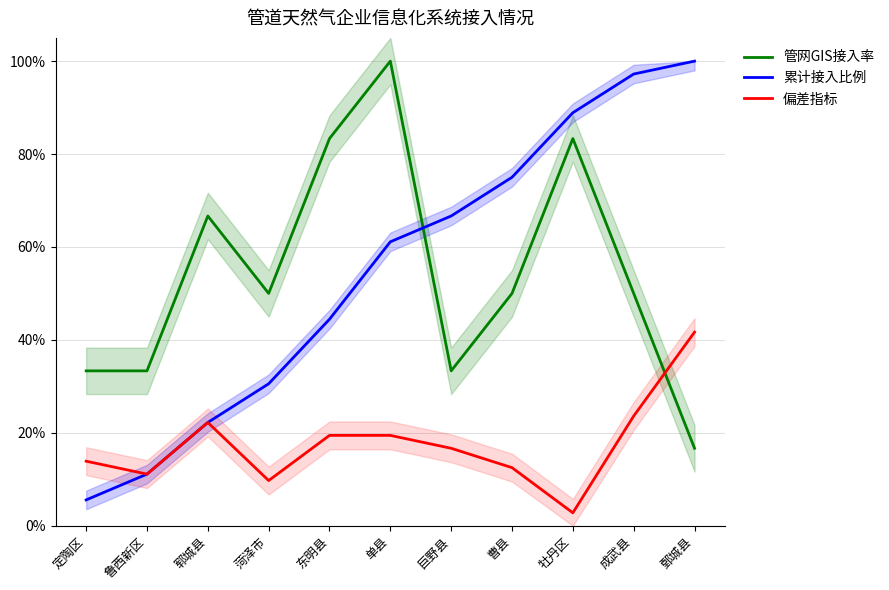

What value does the 偏差指标 series have at 曹县?

0.1